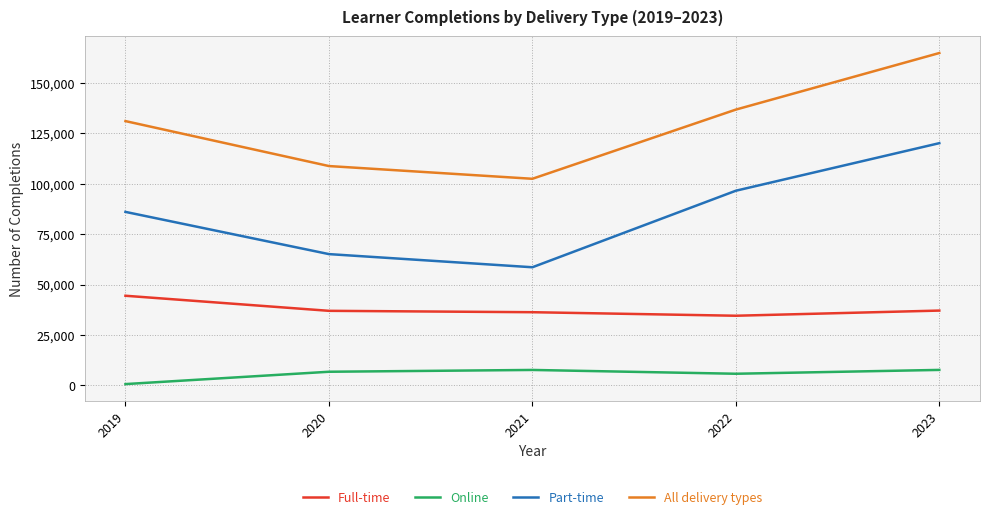

What is the total value across all series at 2023?

329748